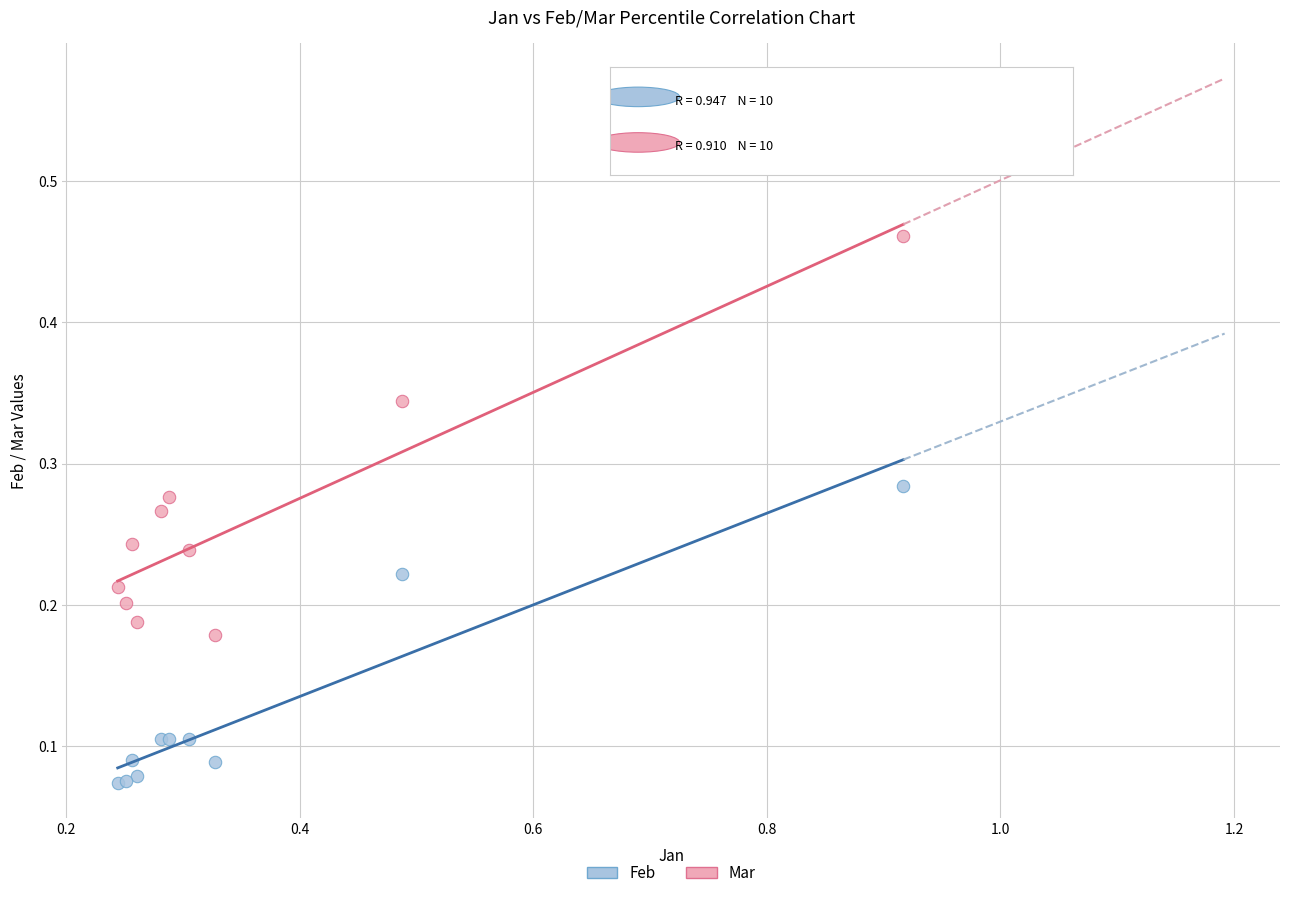

Which series contains the lowest Y value?

Feb